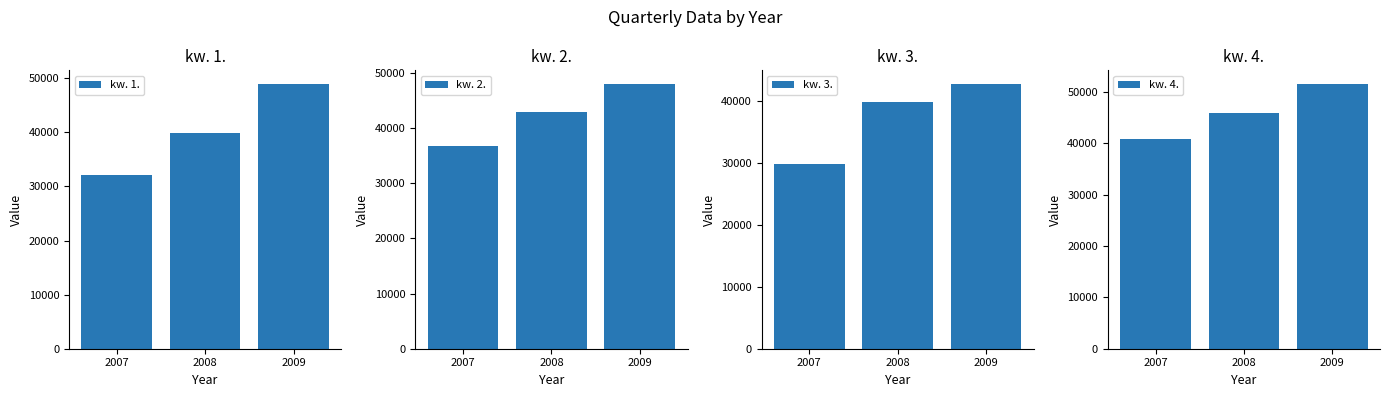

How many values in the kw. 2. series are below 42983?

1